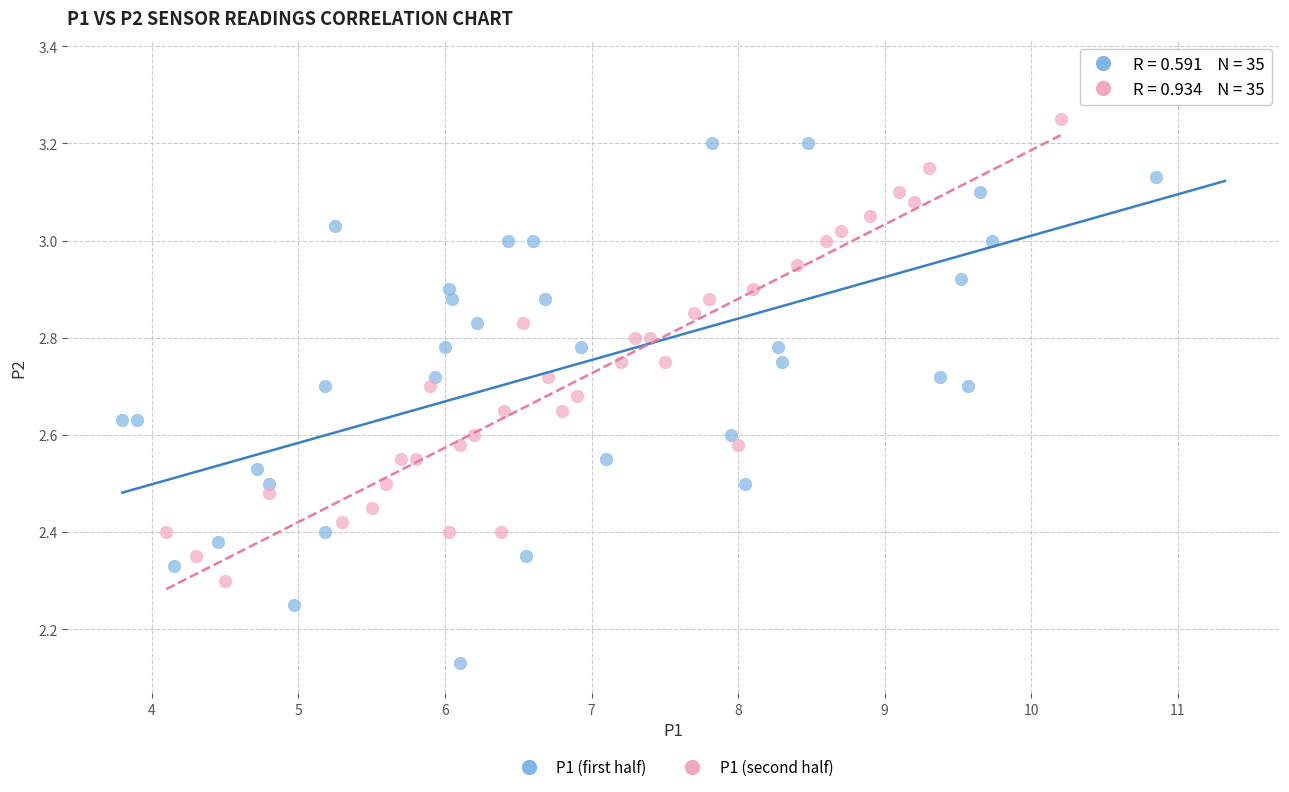

Which series has the largest Y range (max minus min)?

P1 (first half)